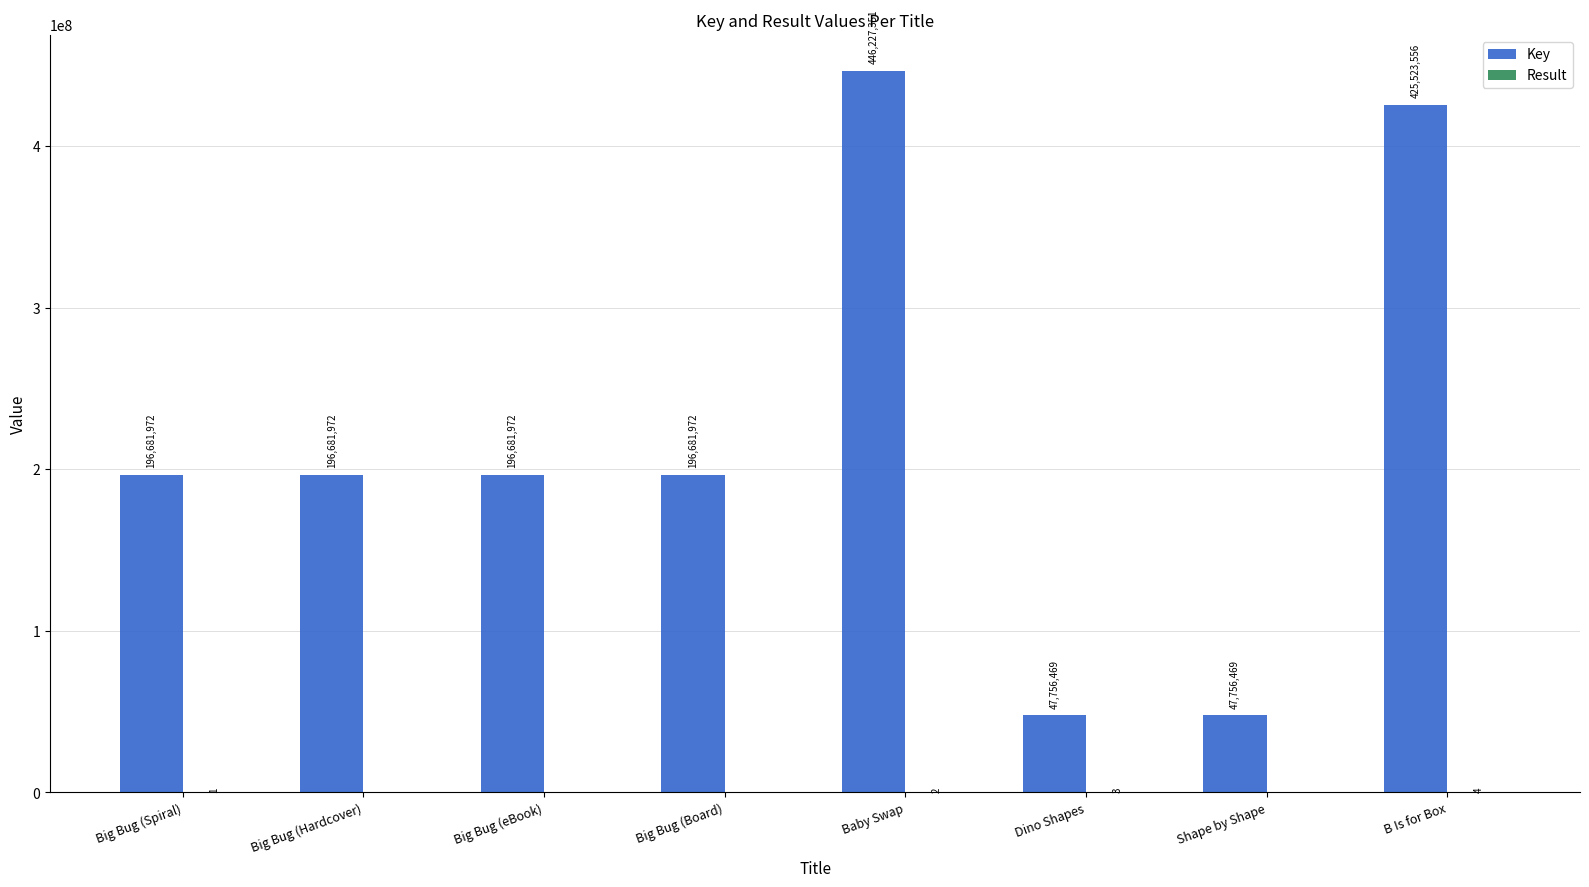

The value of Key at Big Bug (Spiral) is 101605606. True or false?

False